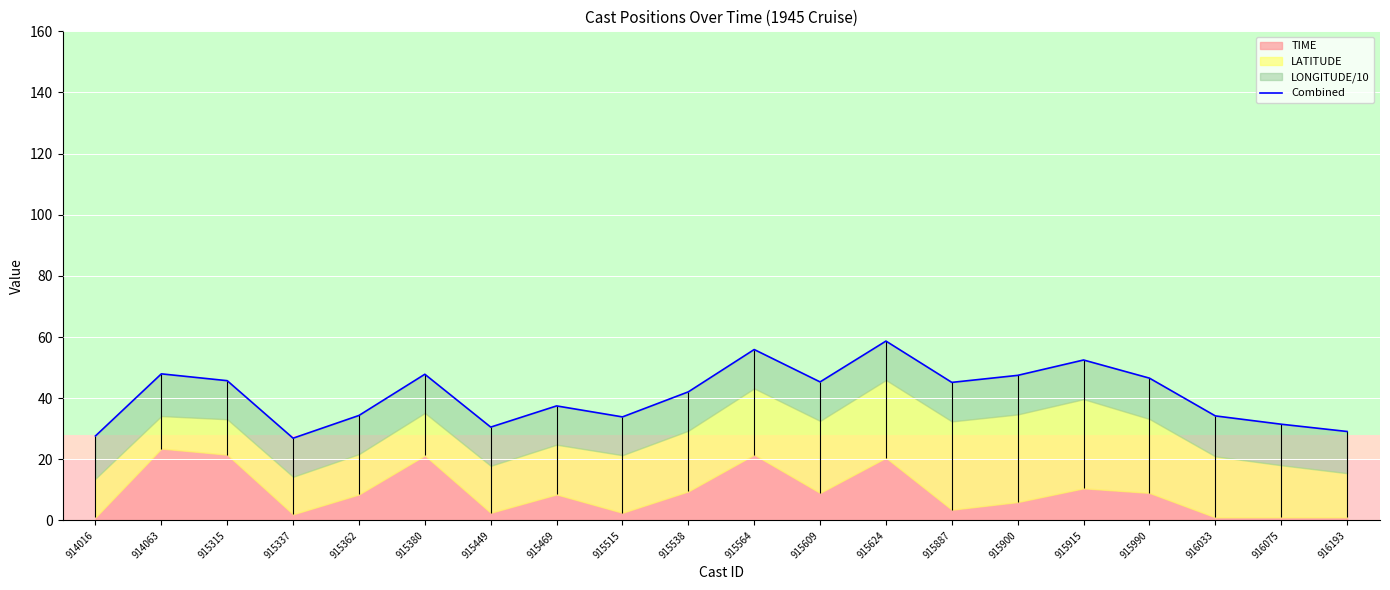

At which category does the chart reach its minimum across all series?

915337